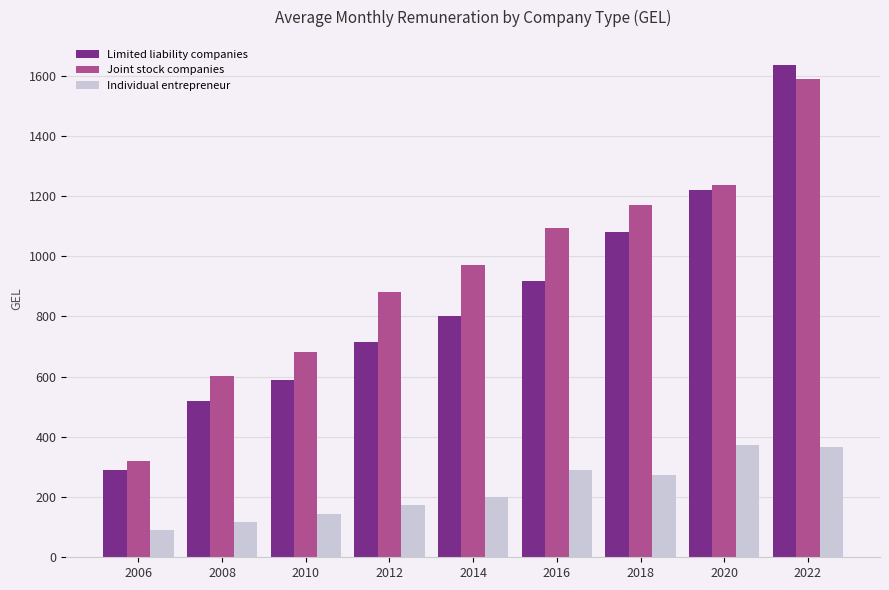

Which series has the largest range (max minus min)?

Limited liability companies